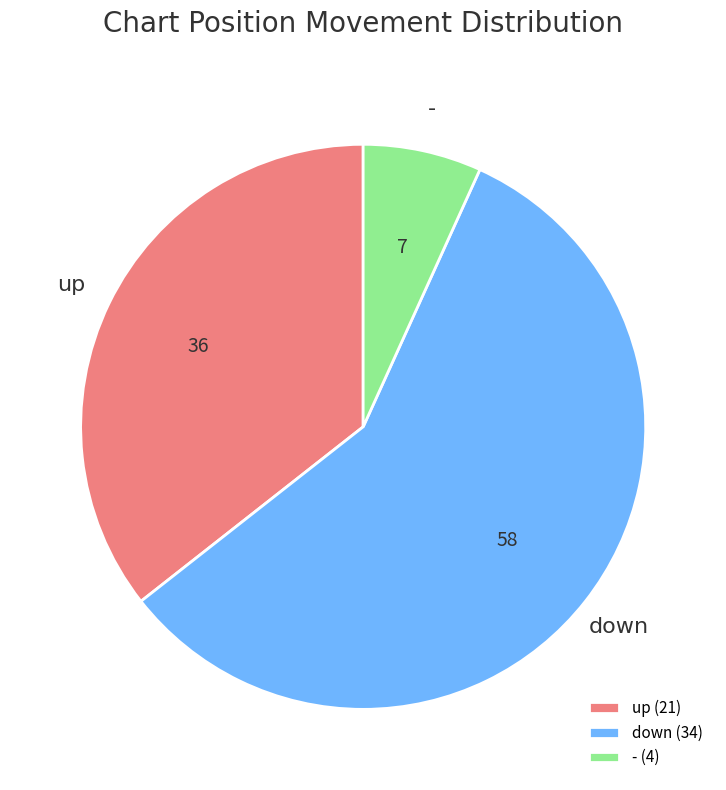

Which has a higher value, down (34) or up (21)?

down (34)